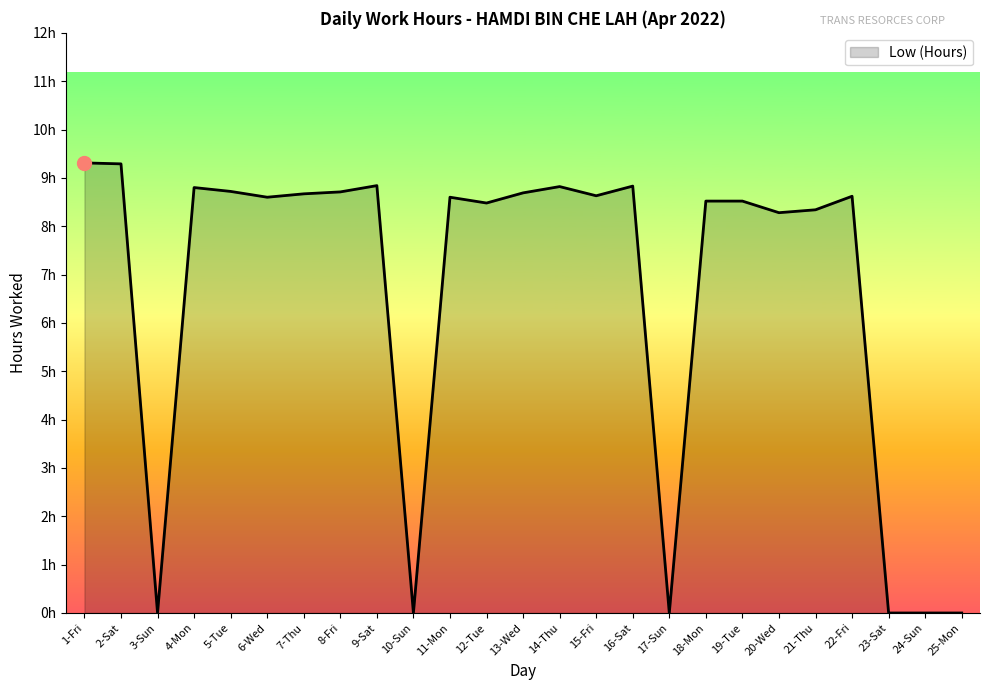

Reading left to right, what are all the values shown in this chart?

9.3	9.3	0.0	8.8	8.7	8.6	8.7	8.7	8.8	0.0	8.6	8.5	8.7	8.8	8.6	8.8	0.0	8.5	8.5	8.3	8.3	8.6	0.0	0.0	0.0